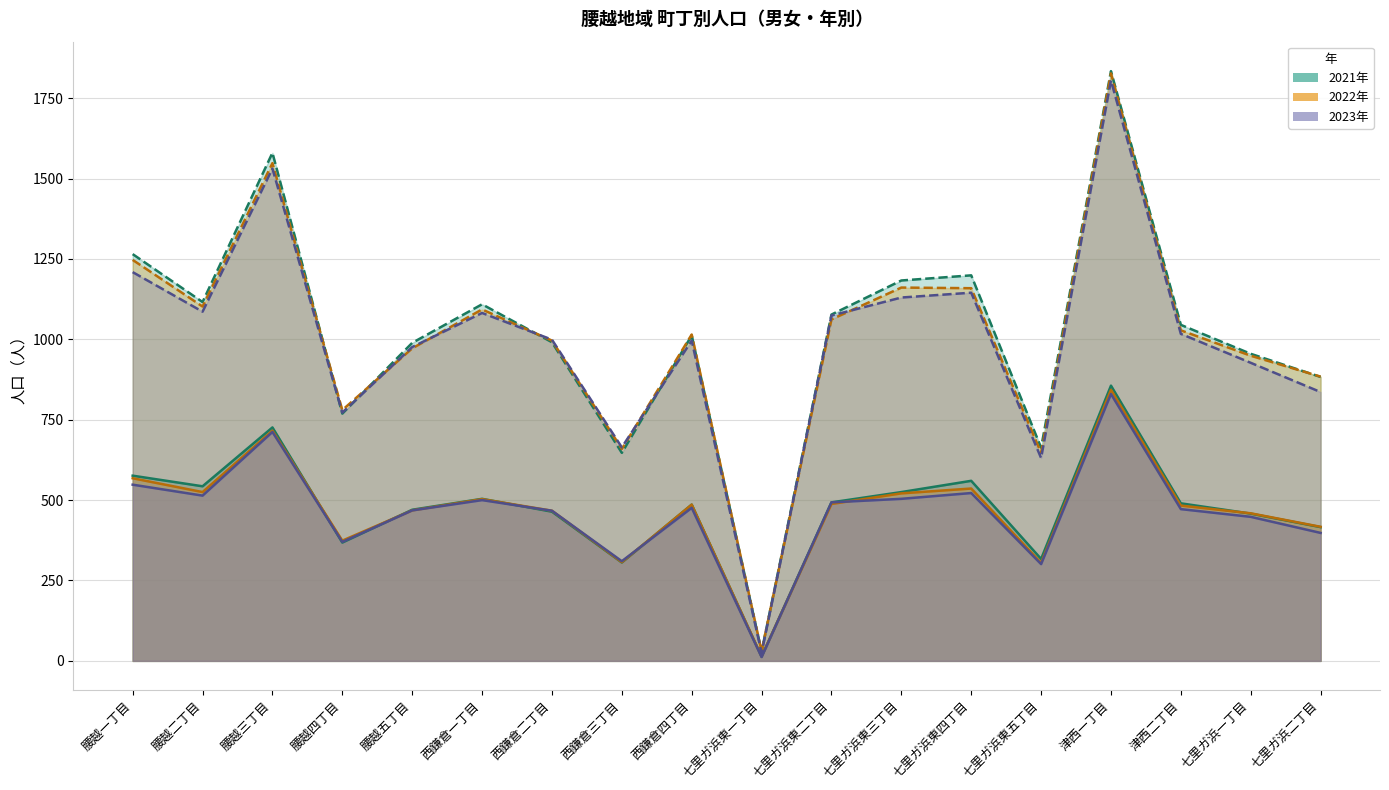

What is the sum of all 2023年 男 values?

8345